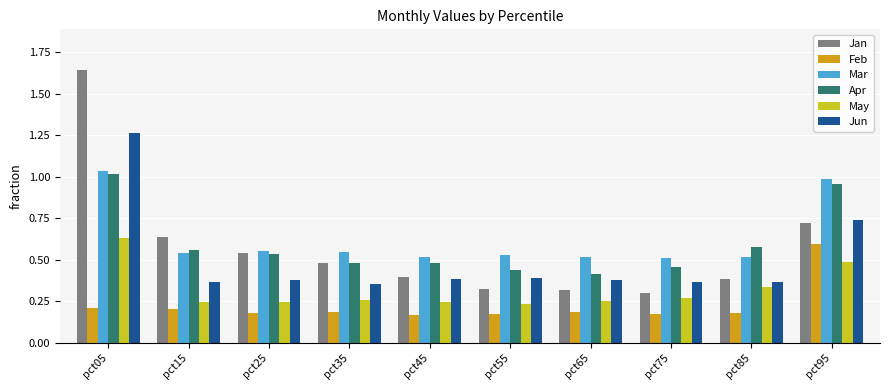

What is the total value across all series at pct25?

2.4